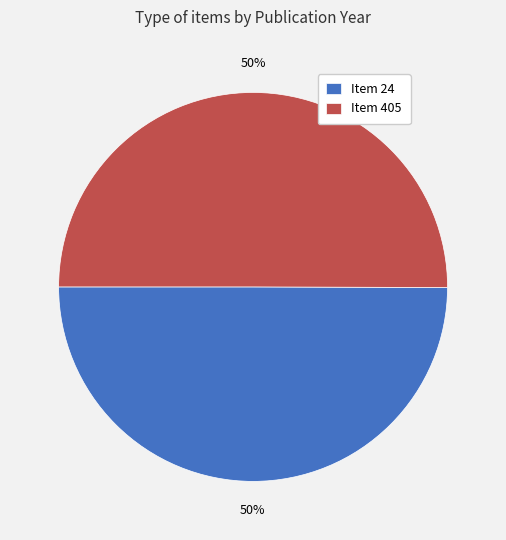

To the nearest percent, what is the average slice percentage?

50%